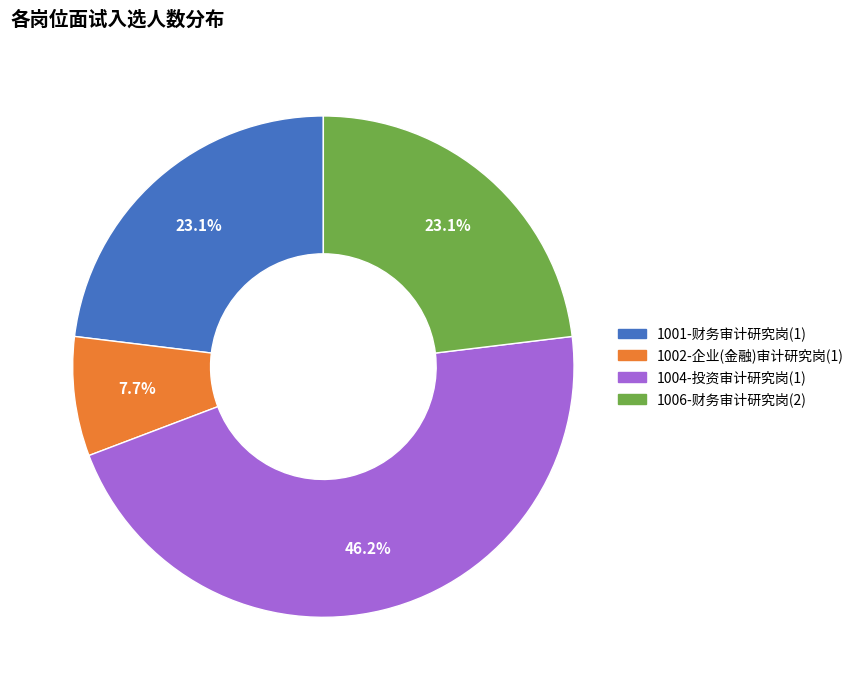

To the nearest percent, what percentage of the pie is 1001-财务审计研究岗(1)?

23%